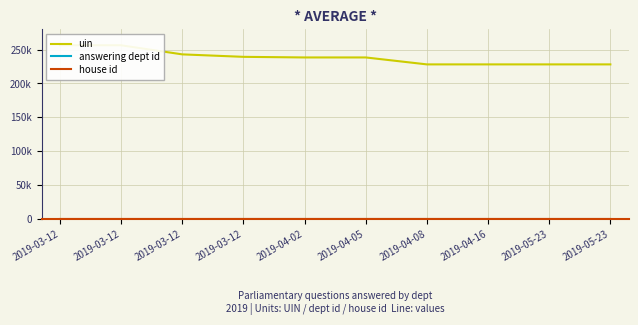

What is the sum of the answering dept id values at 2019-04-02 and 2019-03-12?

77